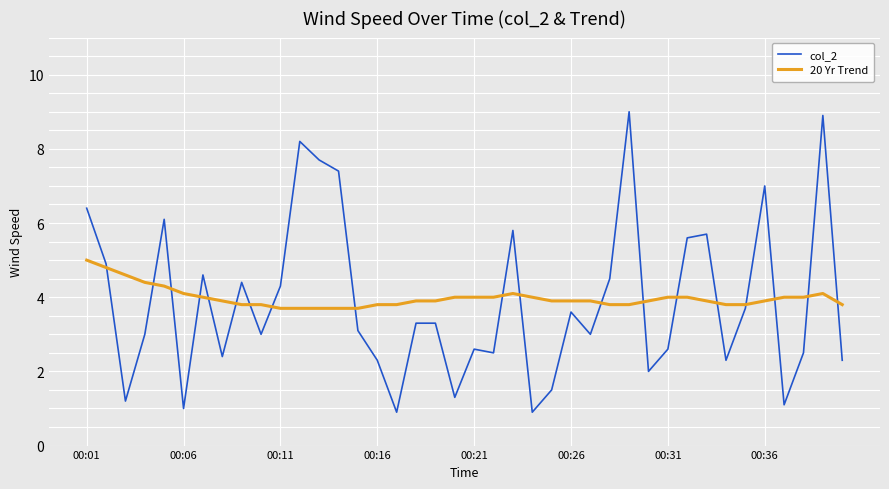

Rank the series by their maximum value, from highest to lowest.

col_2, 20 Yr Trend